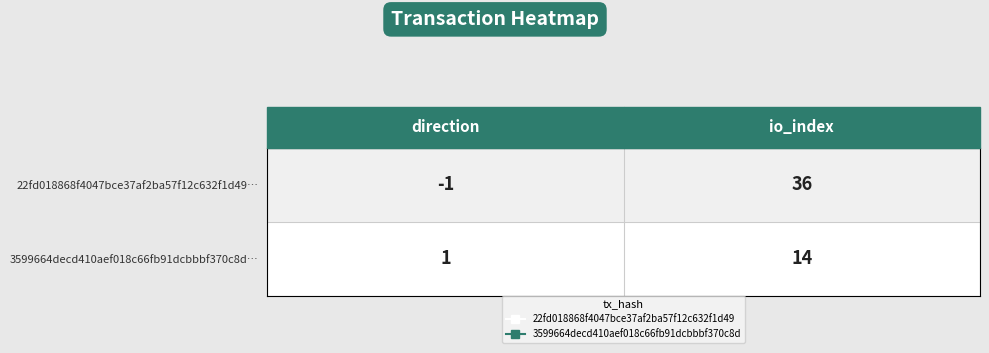

List the series in order of their overall mean, lowest first.

3599664decd410aef018c66fb91dcbbbf370c8d…, 22fd018868f4047bce37af2ba57f12c632f1d49…